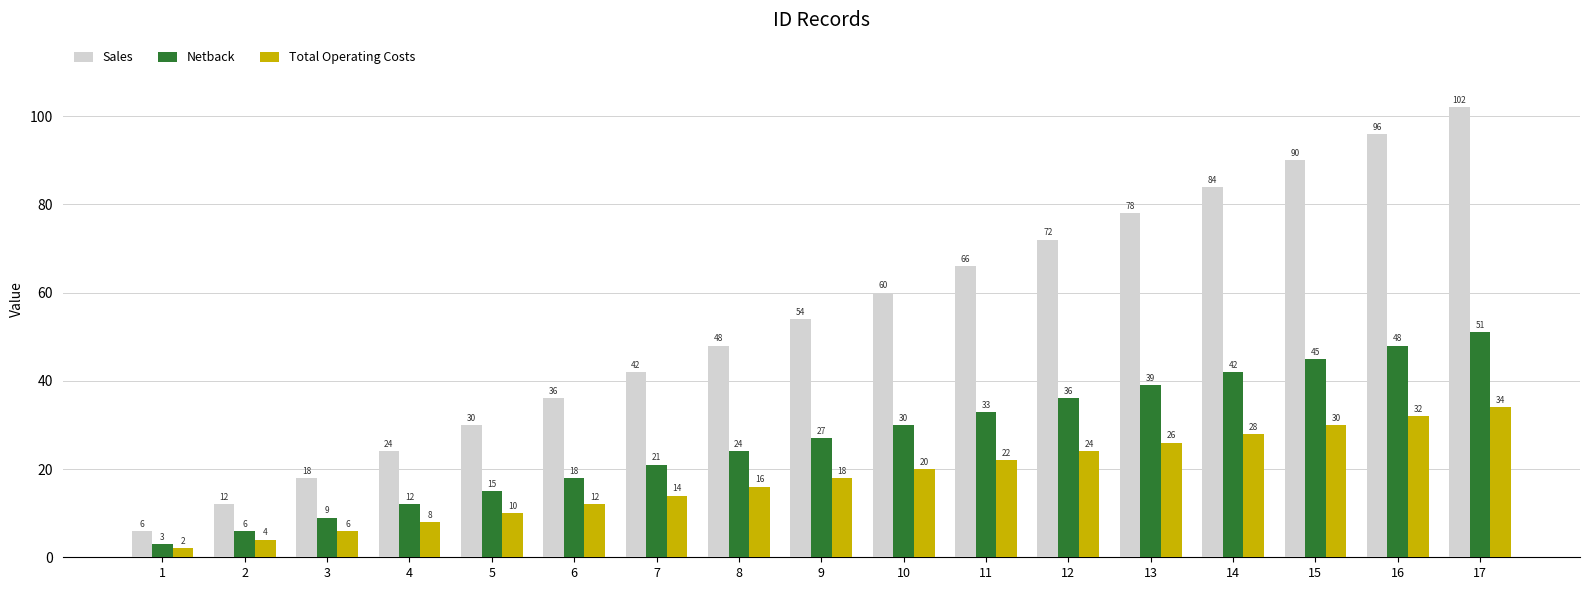

Which series changed the most between 5 and 6?

Sales